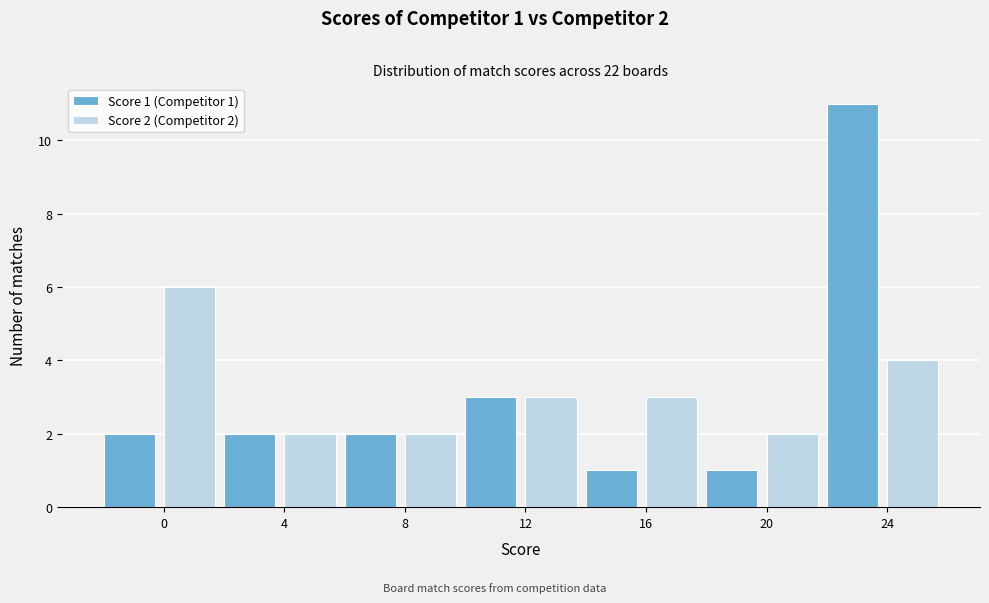

Reading left to right, what are all the values shown in this chart?

Score 1 (Competitor 1): 0=2	4=2	8=2	12=3	16=1	20=1	24=11
Score 2 (Competitor 2): 0=6	4=2	8=2	12=3	16=3	20=2	24=4